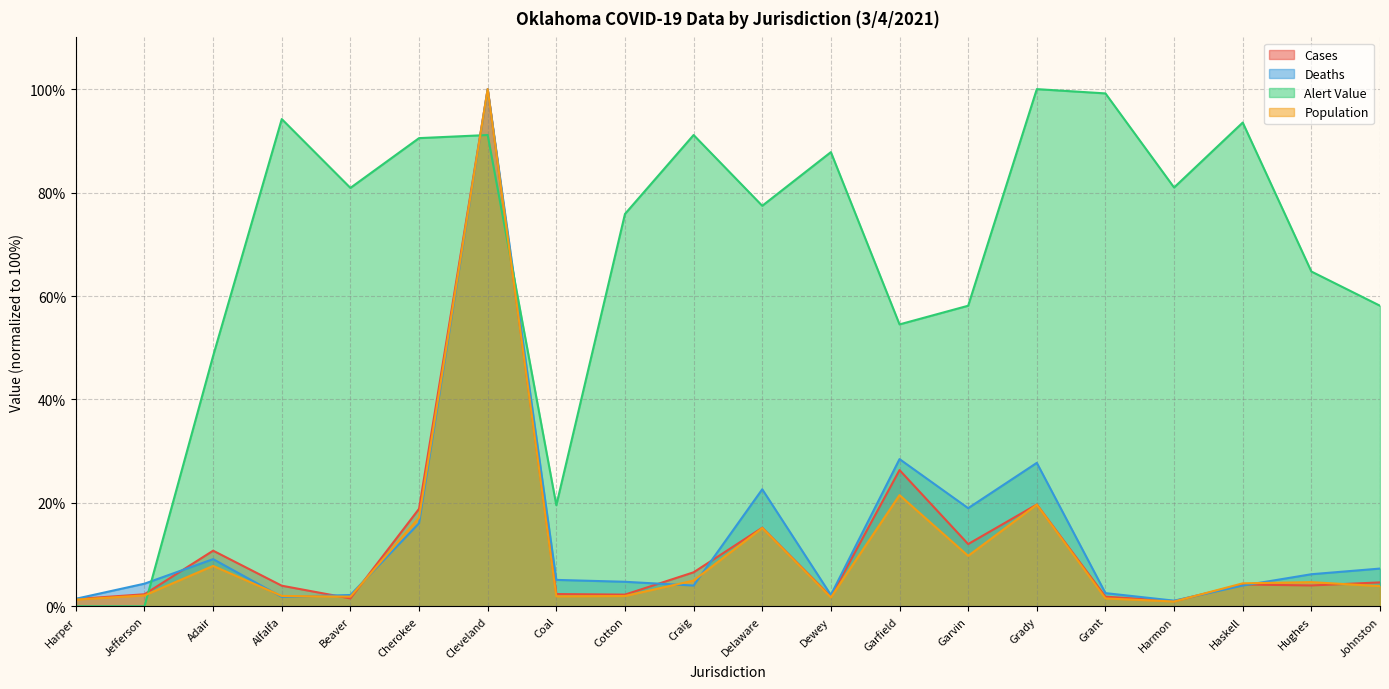

What is the difference between the Cases values at Jefferson and Garvin?

9.7